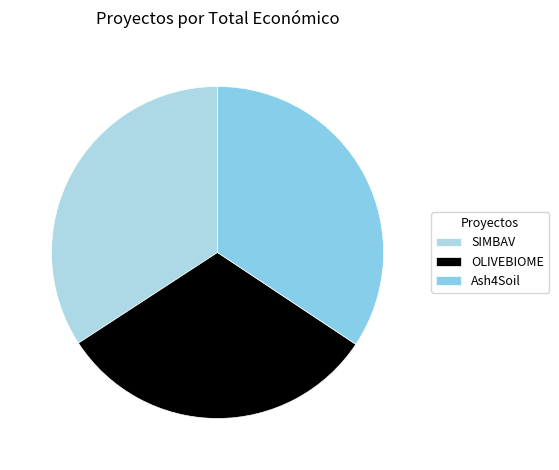

To the nearest percent, what portion does SIMBAV represent?

34%